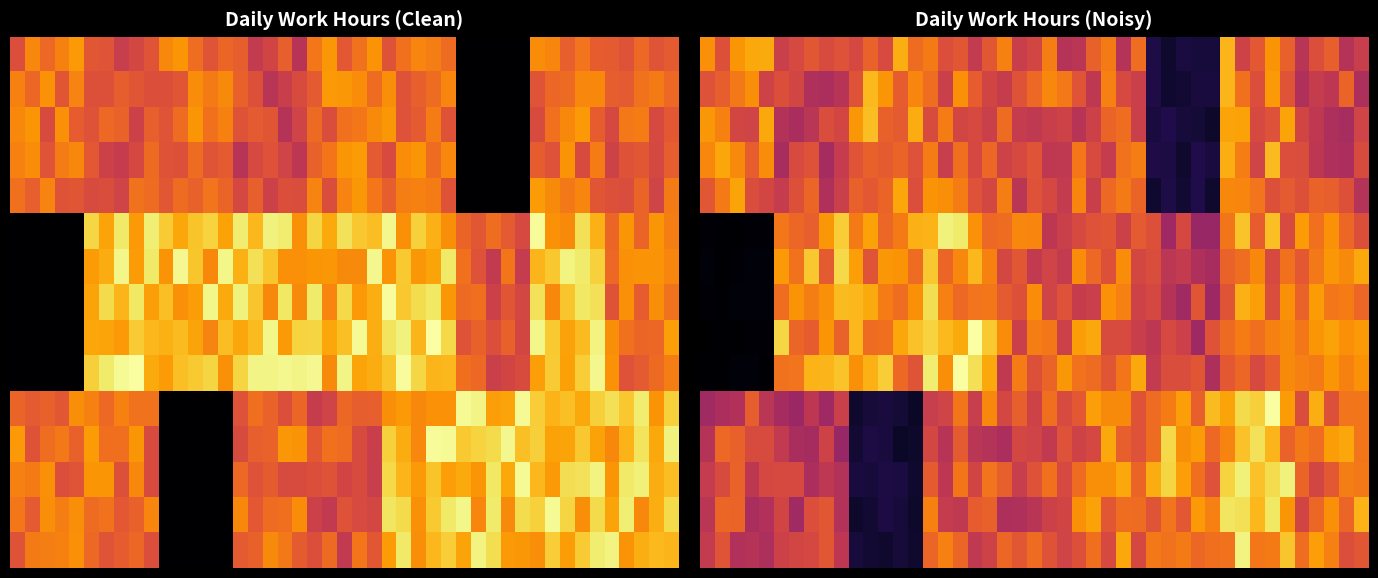

Where is 5 nearest to the value 5?

1